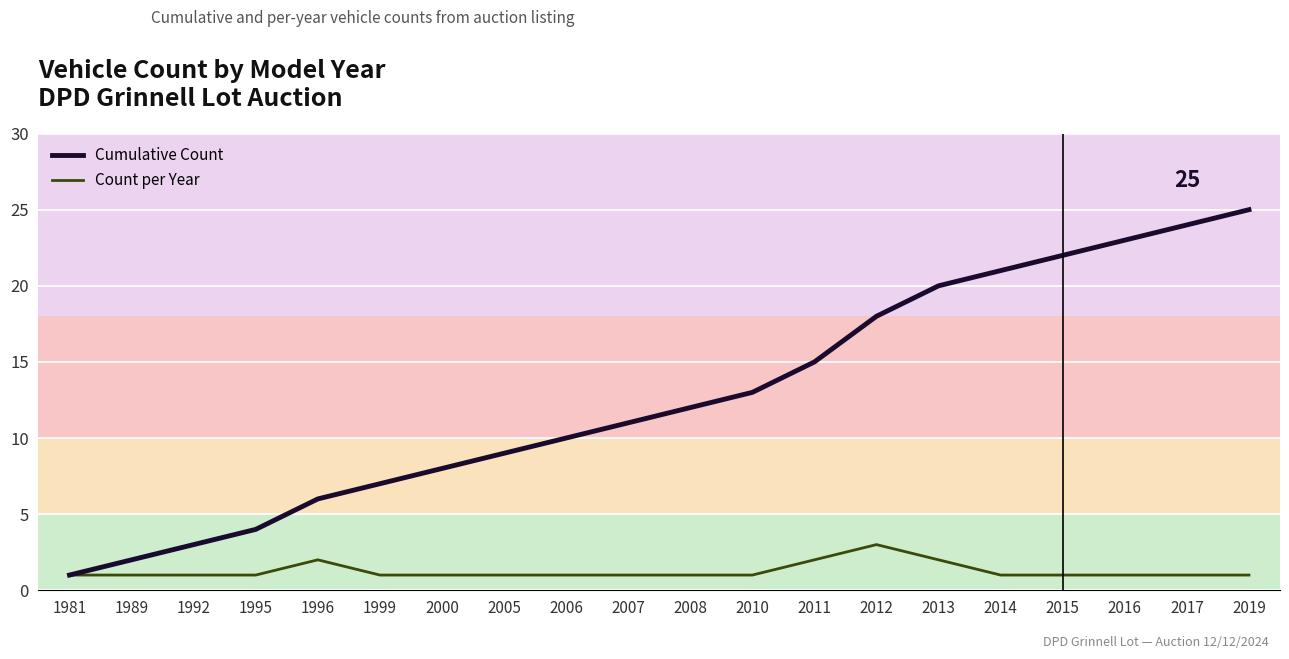

Which series has the largest total across all categories?

Cumulative Count